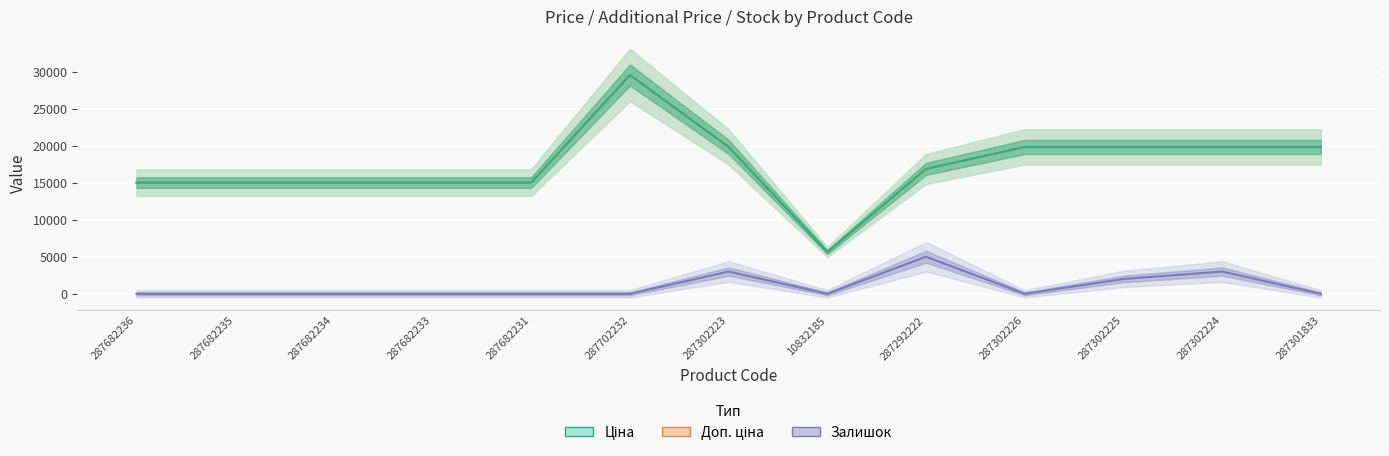

What are all the series names shown in the legend?

Залишок, Доп. ціна, Ціна